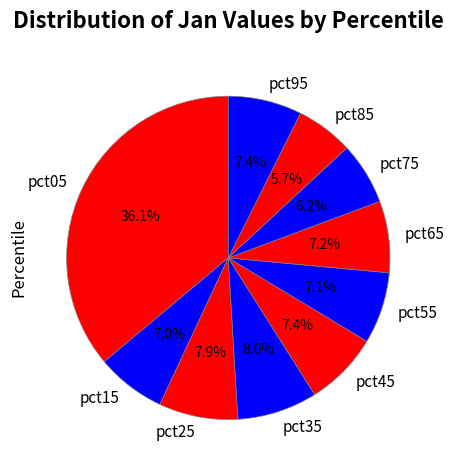

Is it true that pct15 is 20% of the pie?

False